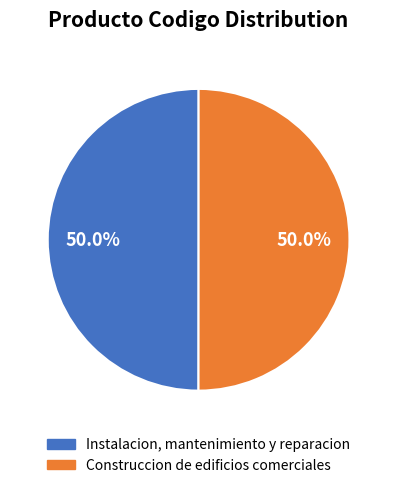

What is the total percentage of Instalacion, mantenimiento y reparacion and Construccion de edificios comerciales?

100.0%